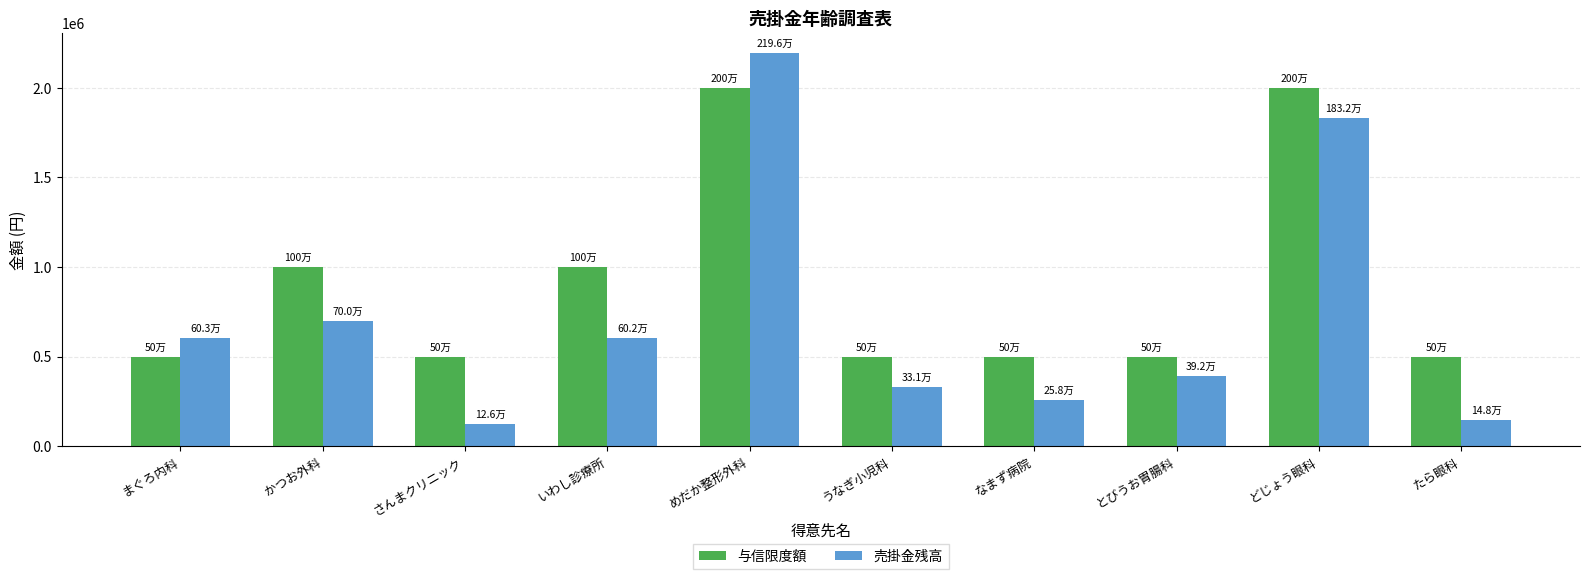

List the series in order of their peak value, lowest first.

与信限度額, 売掛金残高